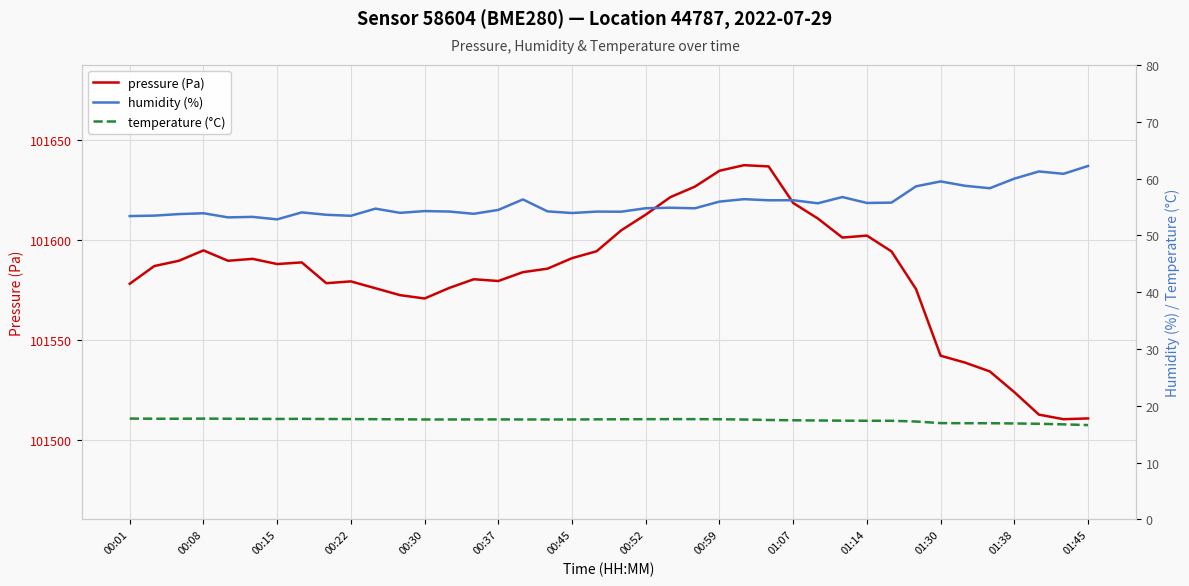

What is the minimum value for pressure (Pa)?

101510.6